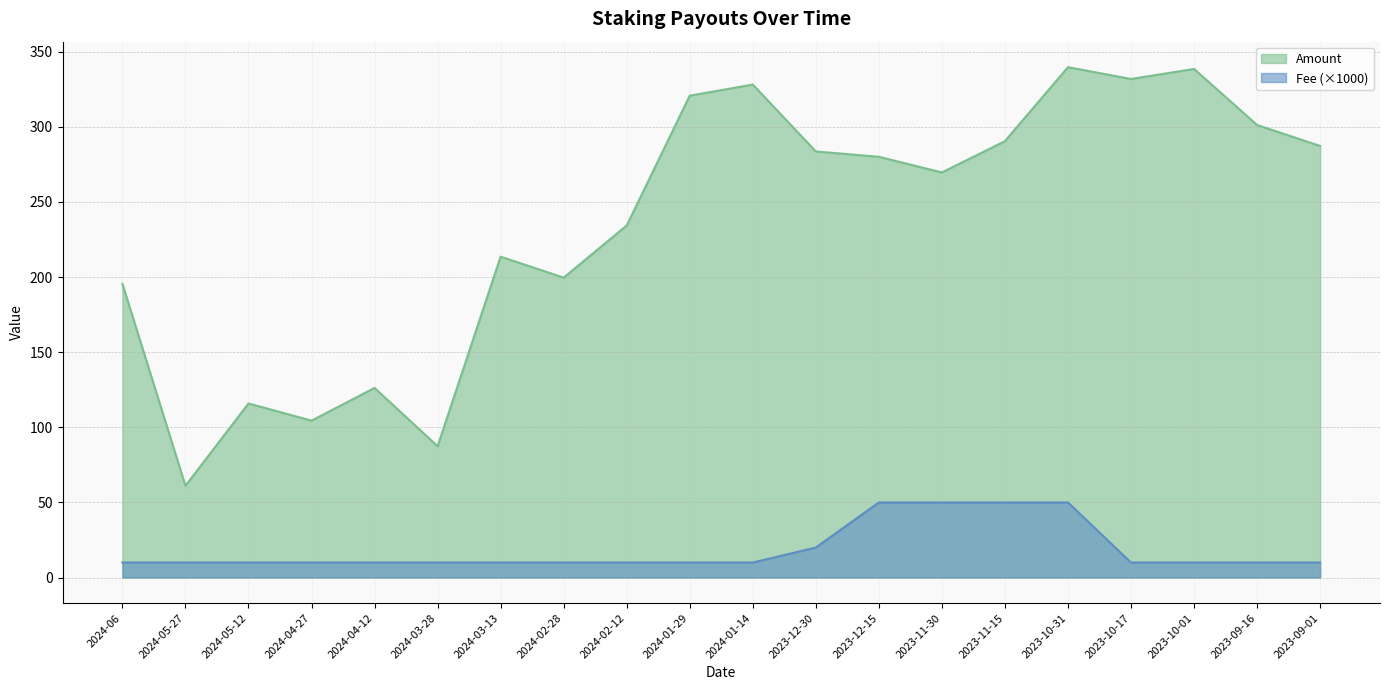

What is the difference between the second highest and second lowest values in the Amount series?

251.1